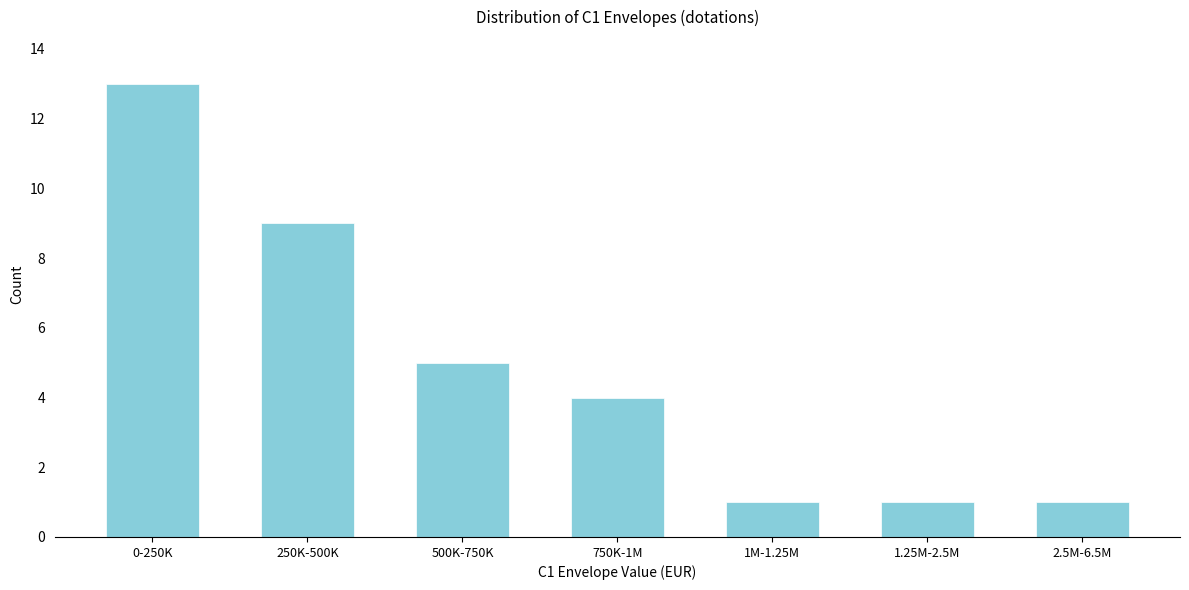

Reading left to right, list all the values displayed in this chart.

13	9	5	4	1	1	1